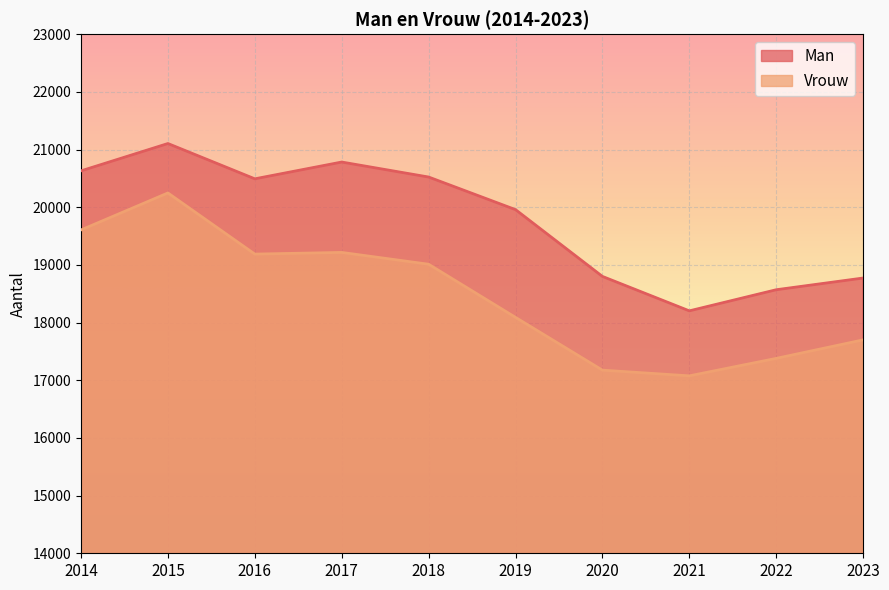

What is the value of the Vrouw point at the 10th from the left?

17700